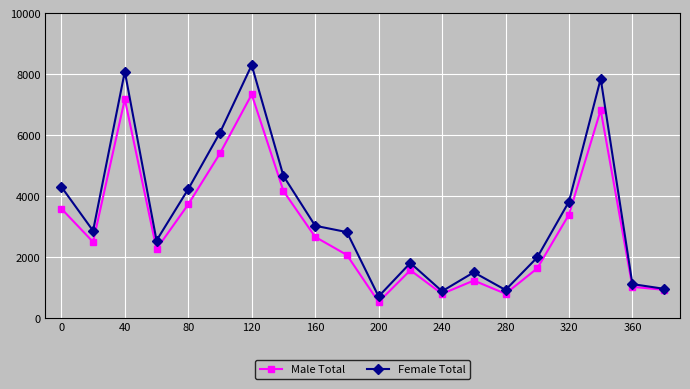

Rank the series by their average value, from lowest to highest.

Male Total, Female Total